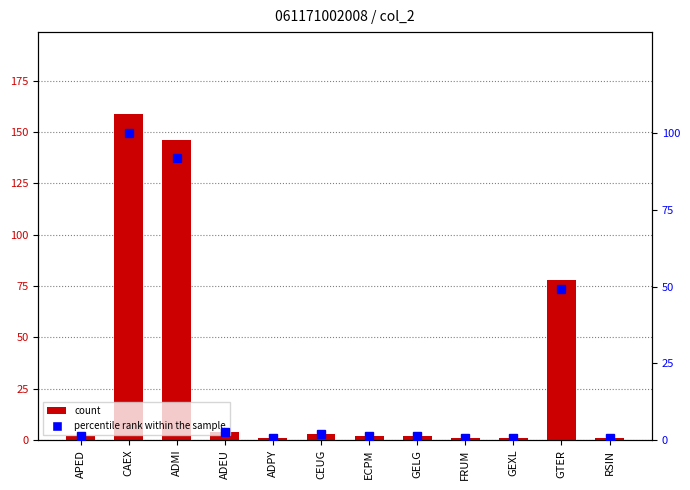

Rank the series by their average value, from lowest to highest.

percentile rank within the sample, col_2